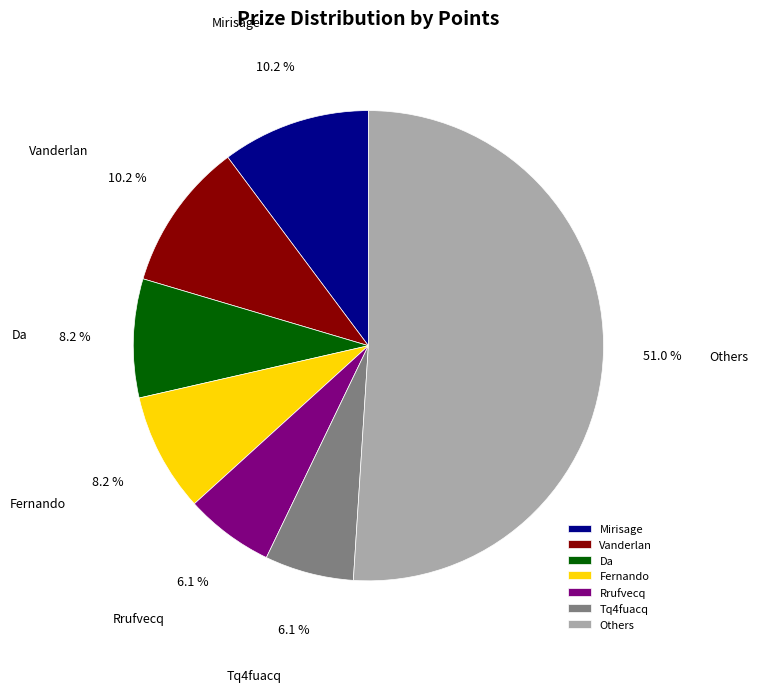

What is the largest slice in the pie chart?

Others